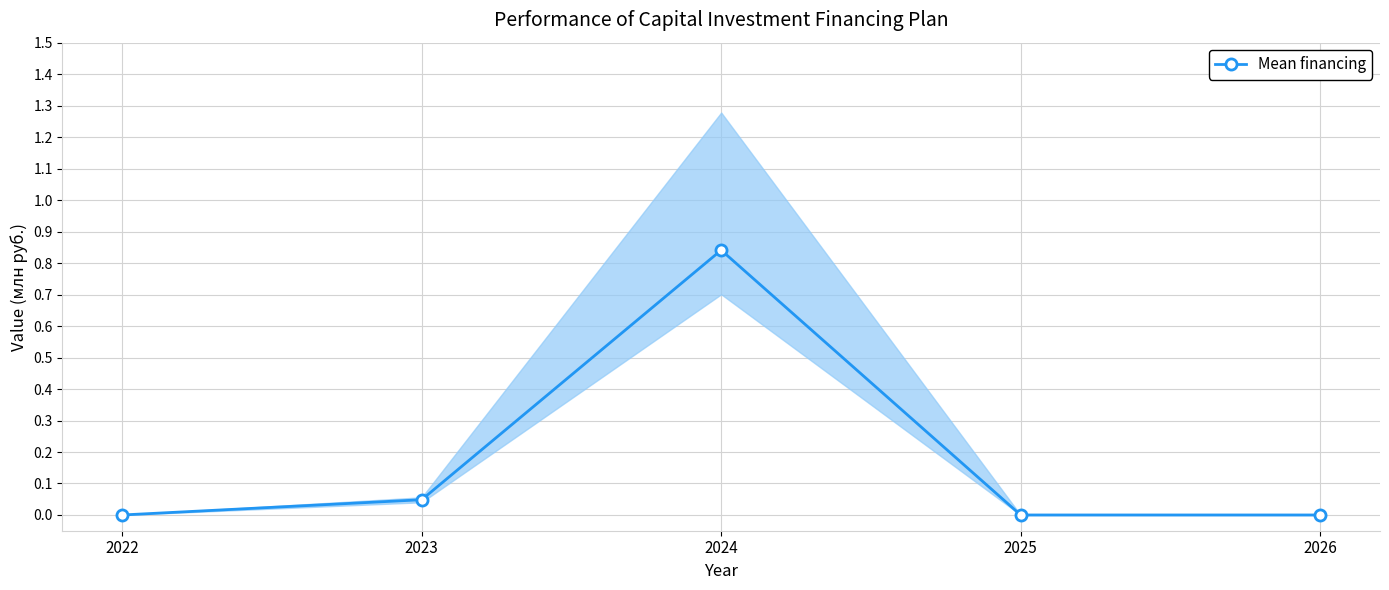

Between 2025 and 2022, which is larger?

2025